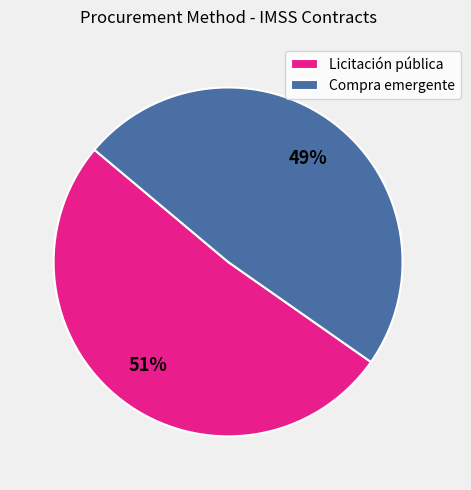

What is the smallest slice in the pie chart?

Compra emergente